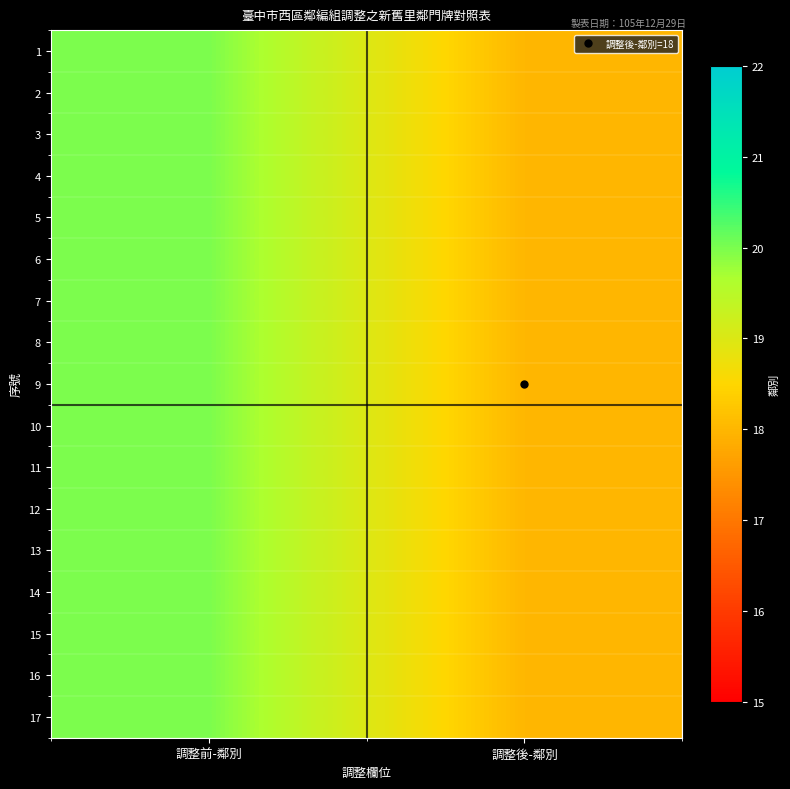

What is the maximum value shown in the chart?

20